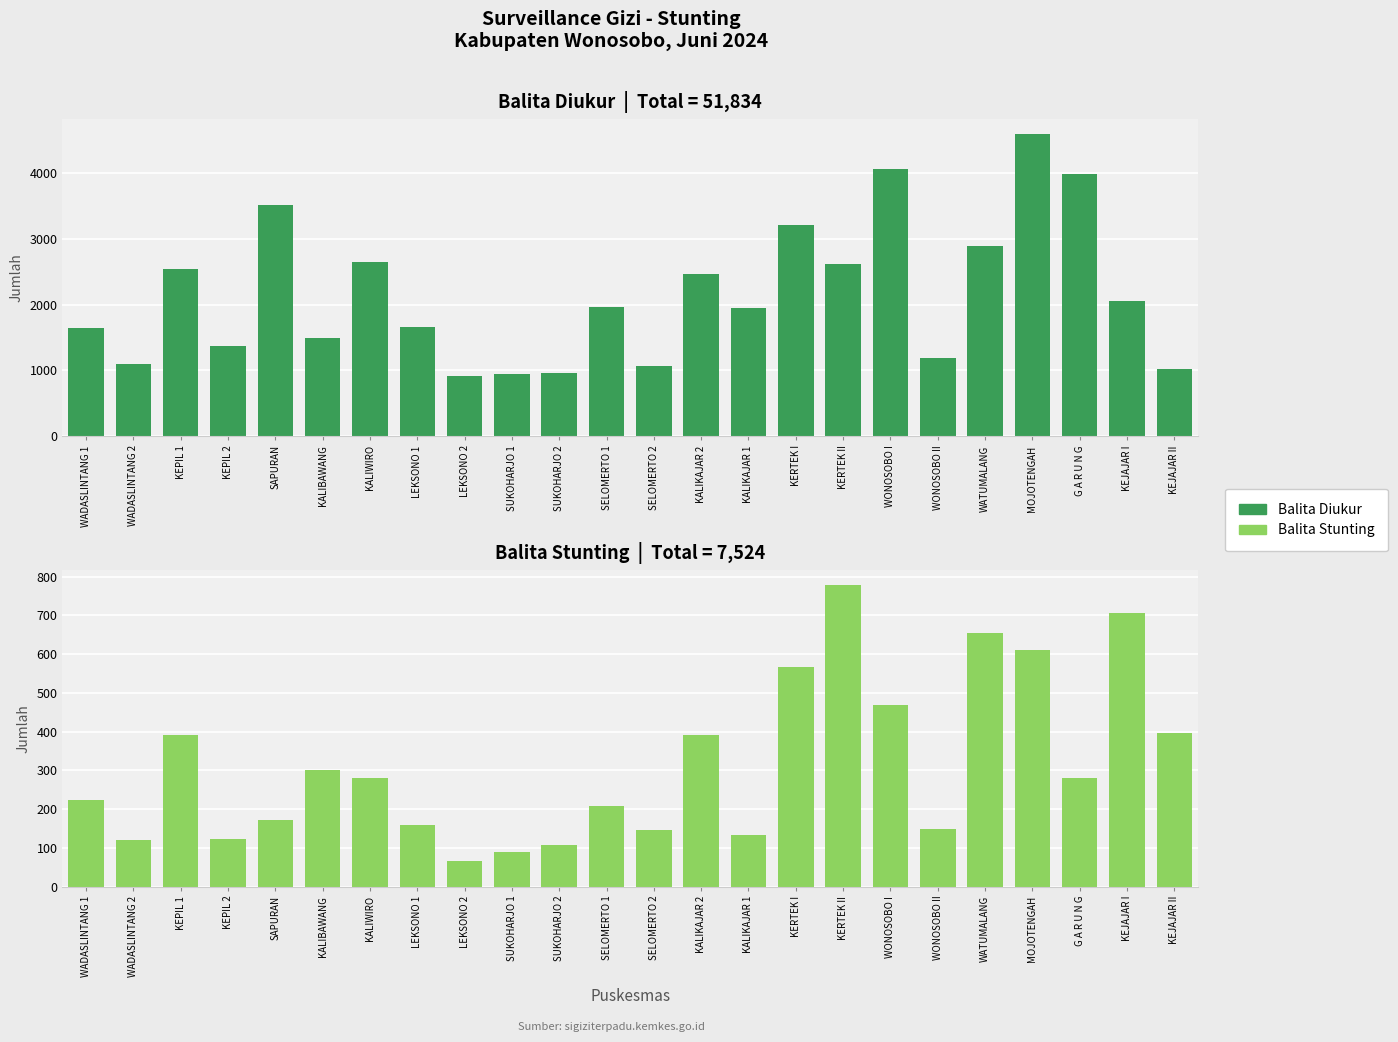

Reading left to right, what are all the values shown in this chart?

Balita Diukur: 1650	1100	2543	1374	3519	1496	2640	1656	910	945	958	1956	1061	2468	1955	3208	2611	4062	1184	2889	4585	3985	2061	1018
Balita Stunting: 223	121	391	124	171	300	279	158	67	89	108	208	147	391	134	567	779	469	148	655	611	281	707	396